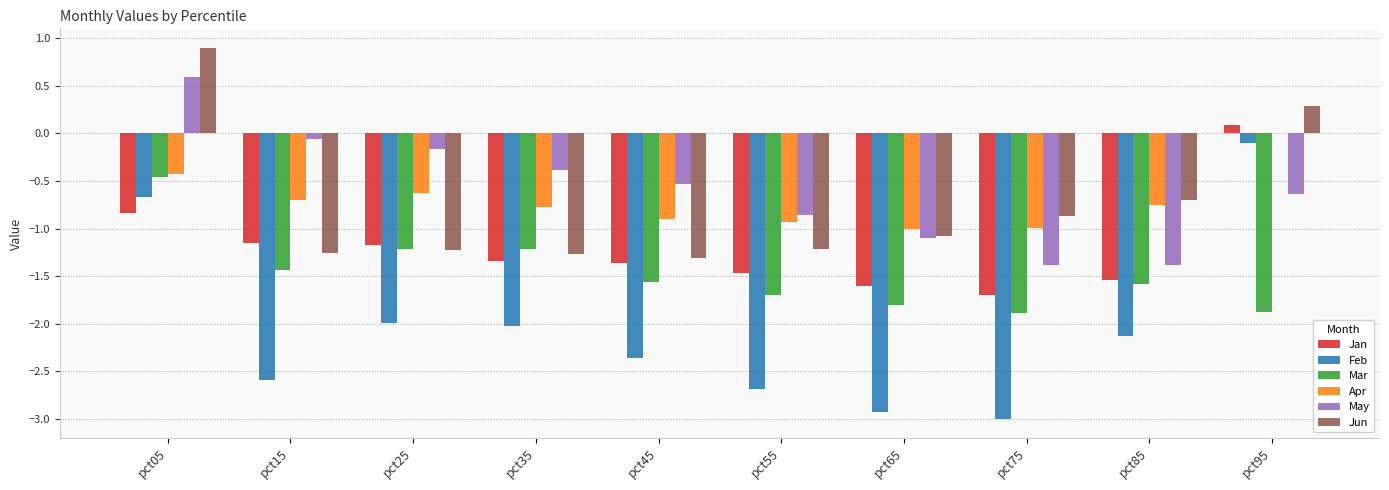

Which series changed the most between pct05 and pct85?

May